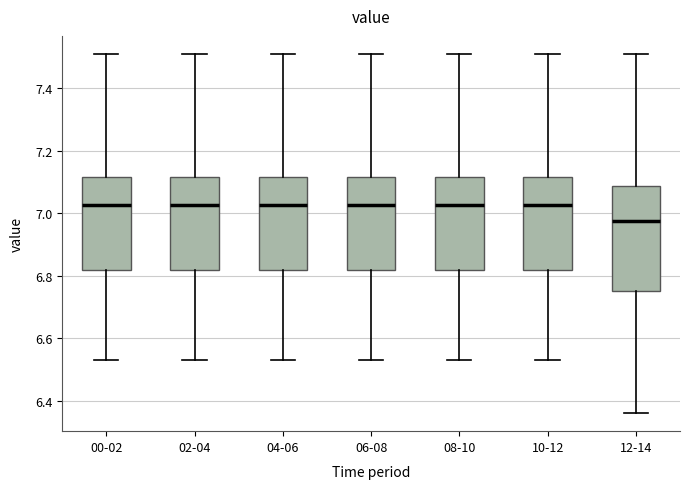

Reading left to right, transcribe this box plot: for each box, give where its median line is, the range the box spans, and where its two whiskers end, as read against the y-axis. The values are not printed on the chart, so give them approximately, as read against the axis.

00-02: median 7.02, box 6.82 to 7.12, whiskers 6.54 to 7.52
02-04: median 7.02, box 6.82 to 7.12, whiskers 6.54 to 7.52
04-06: median 7.02, box 6.82 to 7.12, whiskers 6.54 to 7.52
06-08: median 7.02, box 6.82 to 7.12, whiskers 6.54 to 7.52
08-10: median 7.02, box 6.82 to 7.12, whiskers 6.54 to 7.52
10-12: median 7.02, box 6.82 to 7.12, whiskers 6.54 to 7.52
12-14: median 6.98, box 6.76 to 7.08, whiskers 6.36 to 7.52